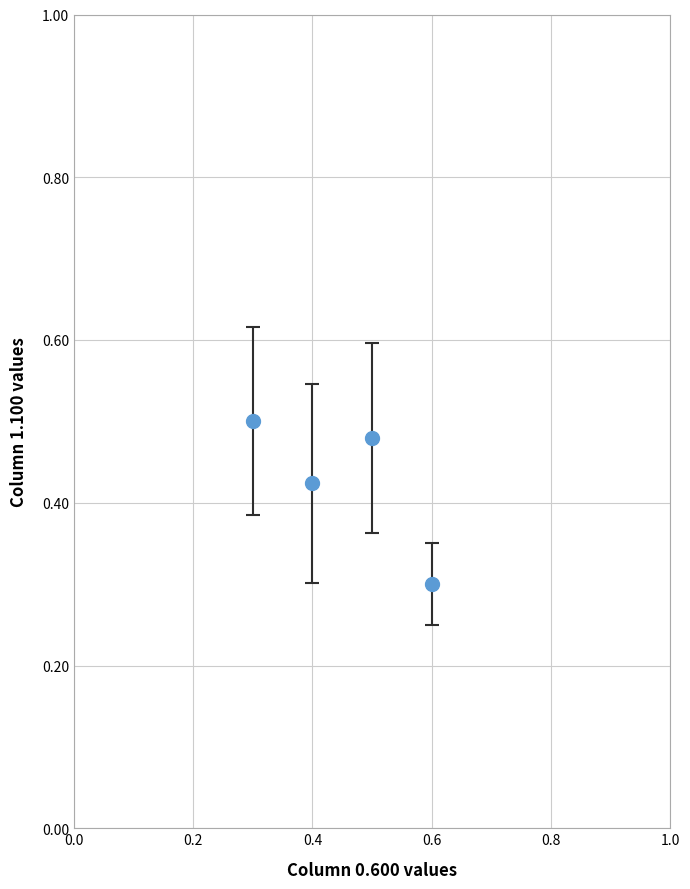

How many interior local peaks (higher than both neighbors) does the data have?

1